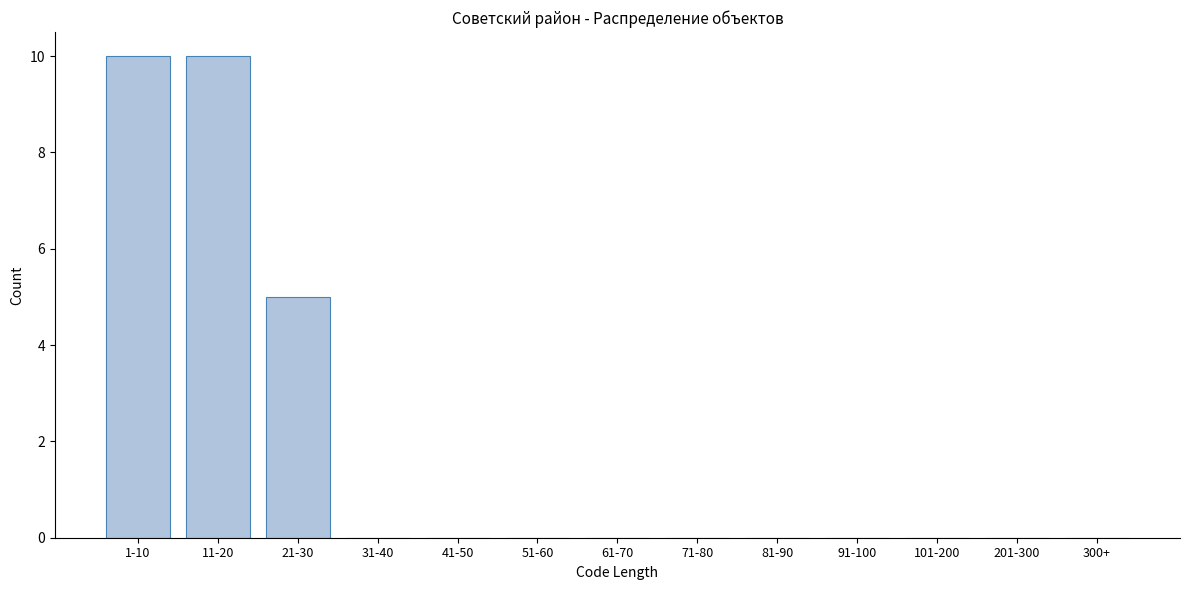

Reading left to right, what are all the values shown in this chart?

1-10=10	11-20=10	21-30=5	31-40=0	41-50=0	51-60=0	61-70=0	71-80=0	81-90=0	91-100=0	101-200=0	201-300=0	300+=0